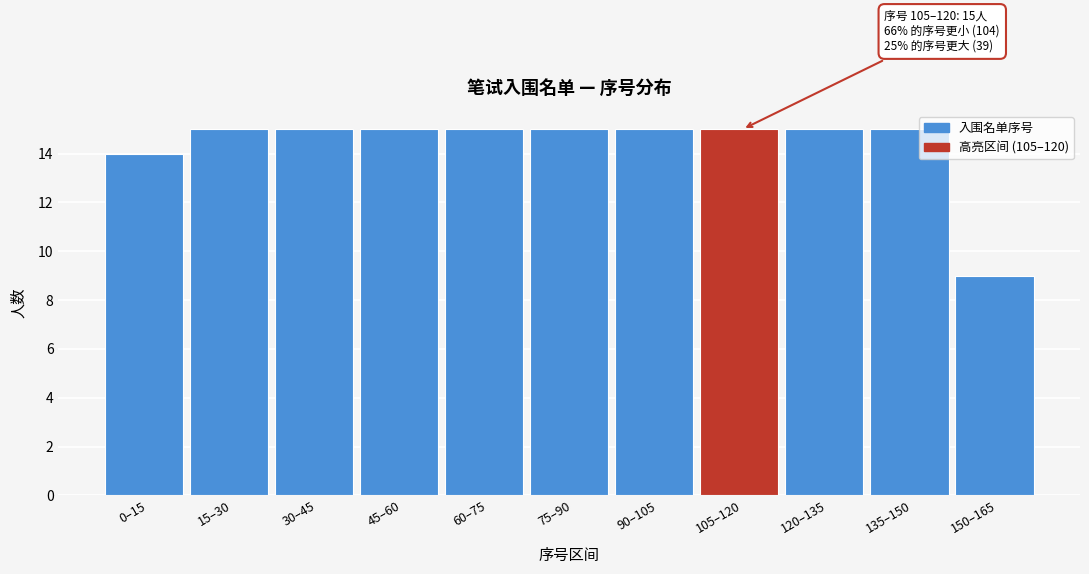

Reading left to right, list all the values displayed in this chart.

14	15	15	15	15	15	15	15	15	15	9